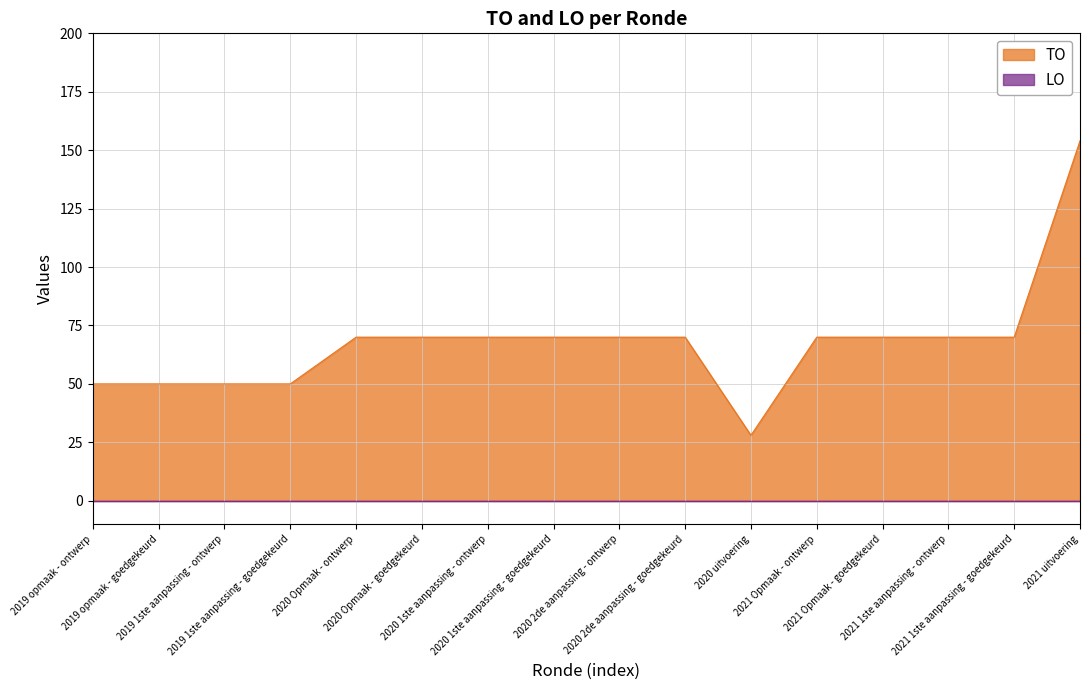

Is it true that the value at 2019 1ste aanpassing - ontwerp is 82?

False